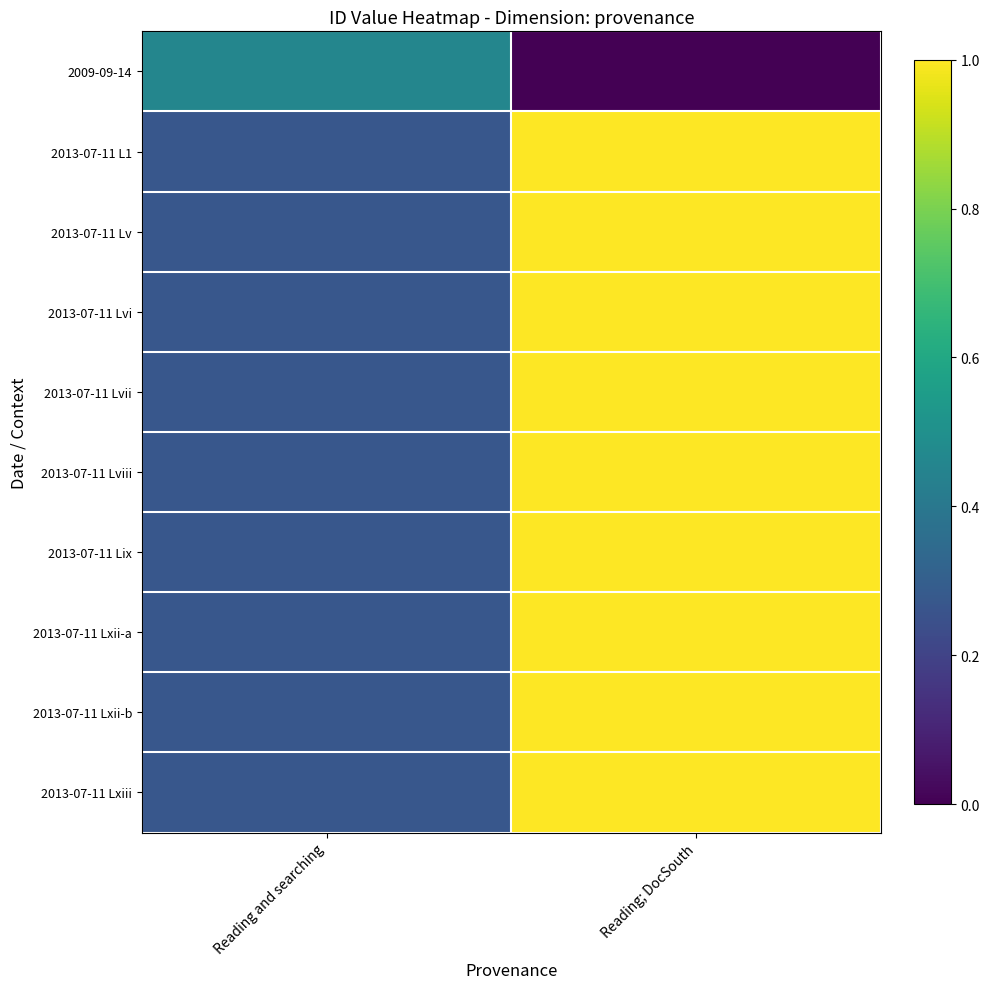

Which label corresponds to the smallest value in the chart?

Reading; DocSouth